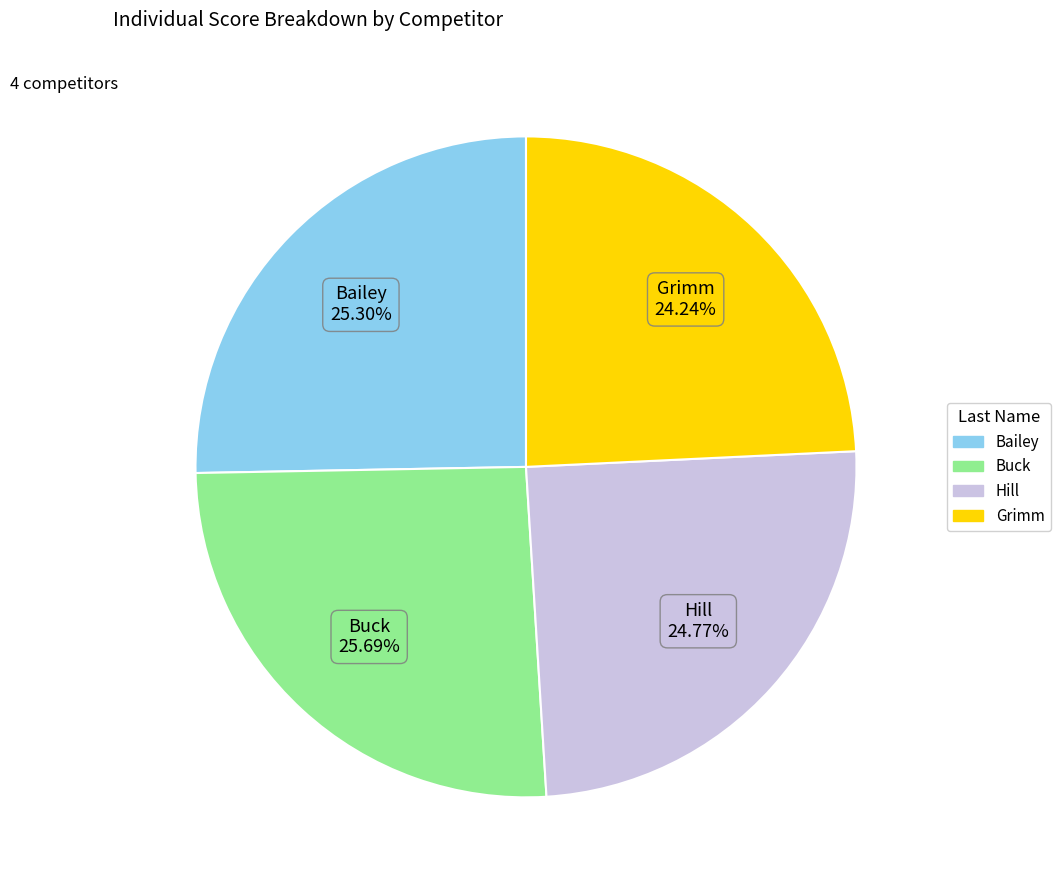

Approximately how many times larger is the value at Grimm compared to Hill?

1.0